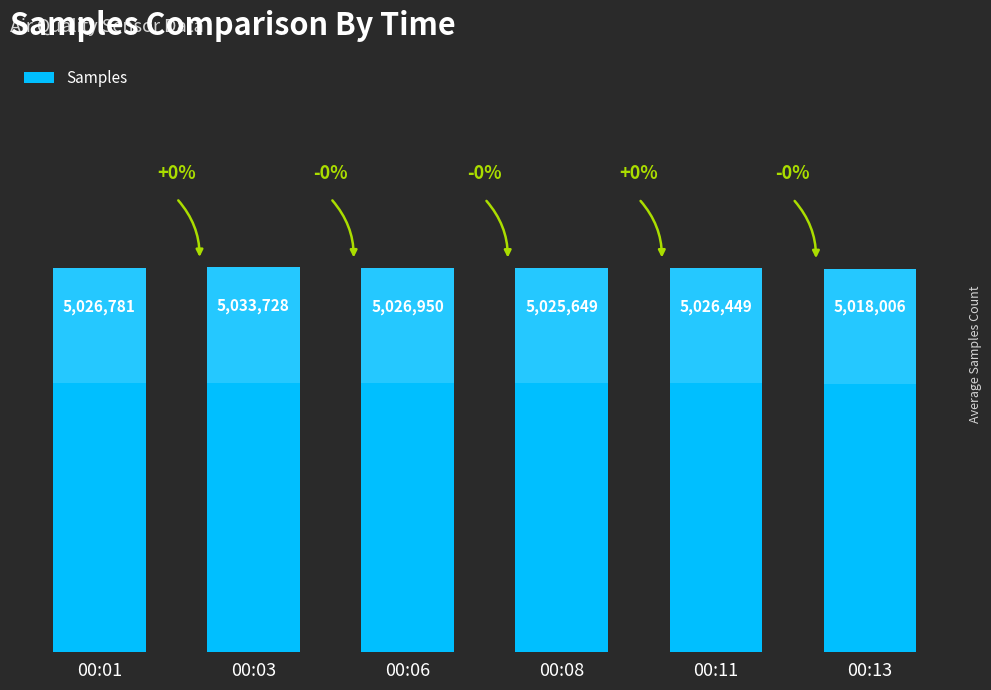

Are the bars horizontal?

No